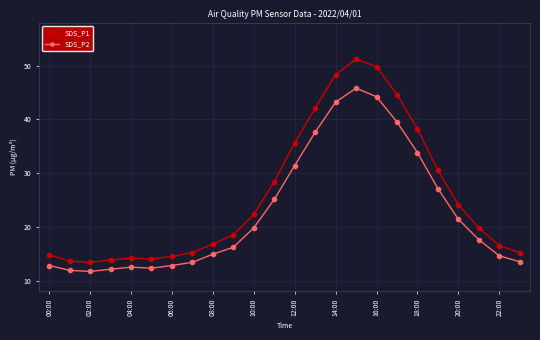

What are all the series names shown in the legend?

SDS_P1, SDS_P2